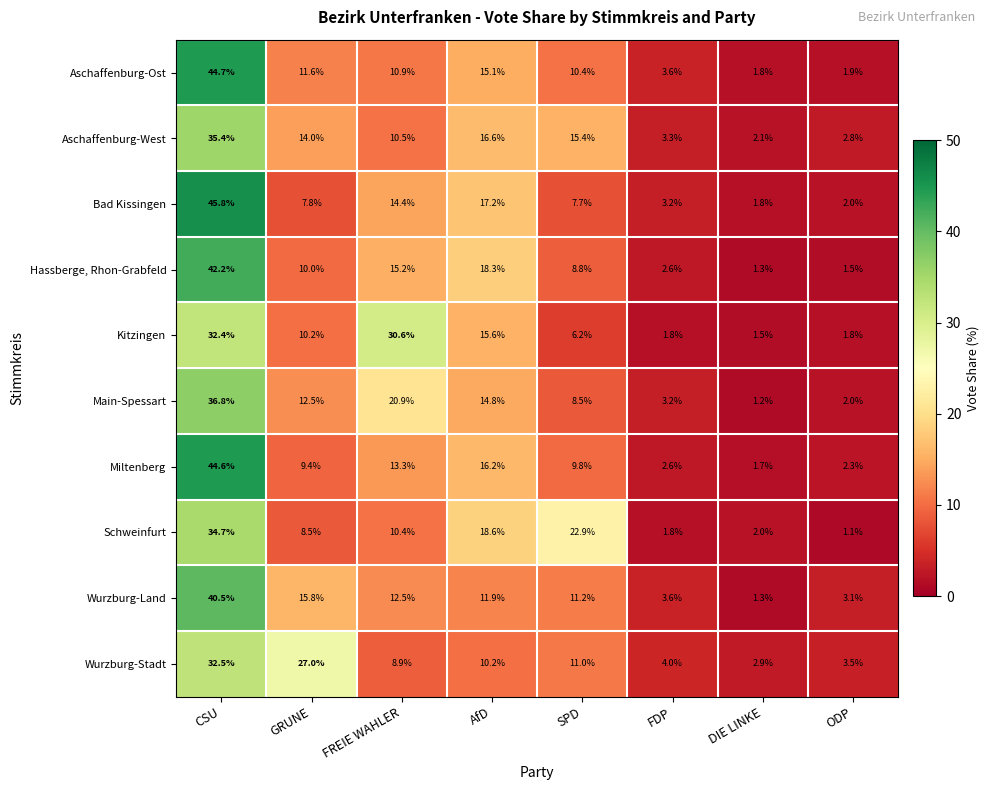

At which category does the chart reach its peak across all series?

CSU